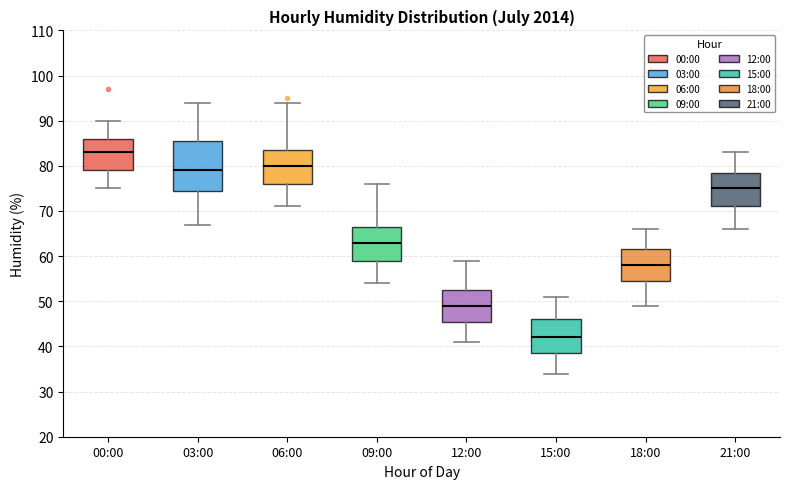

Where does the median line of the box for 06:00 sit on the y-axis? The values are not printed on the chart, so give them approximately, as read against the axis.

80